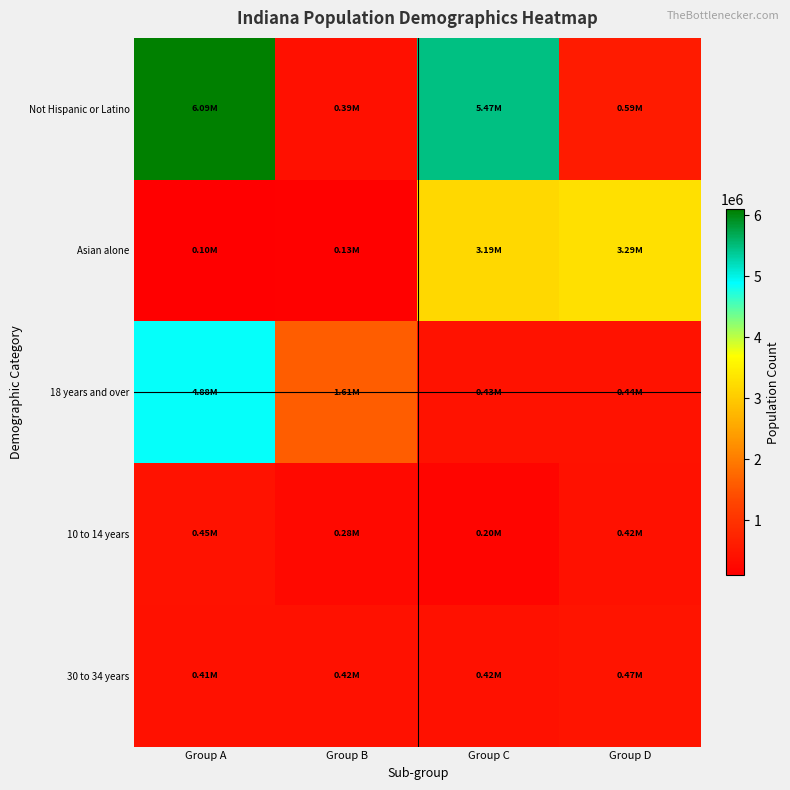

Which series has the widest spread of values?

Not Hispanic or Latino